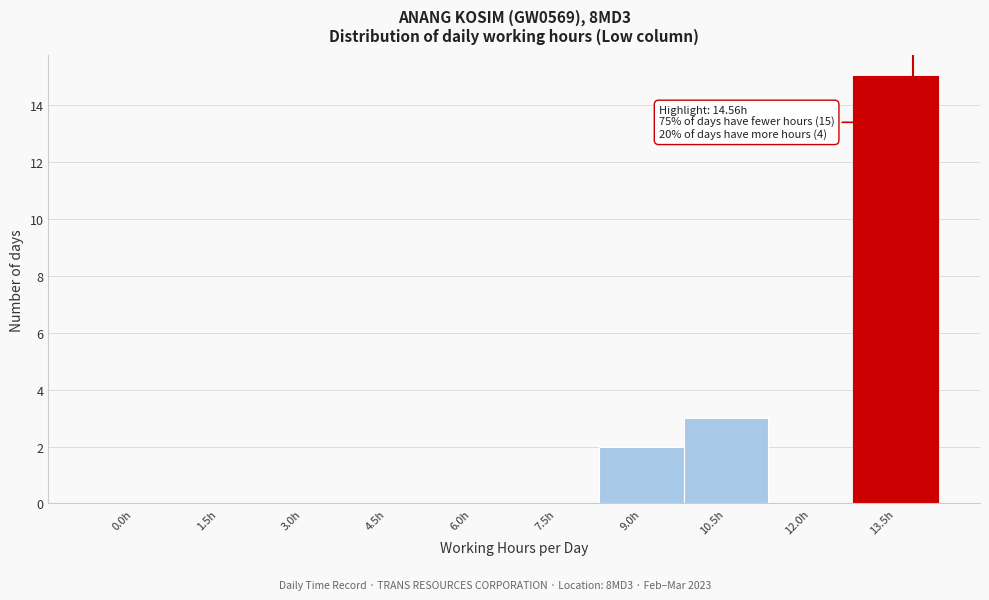

Reading left to right, what are all the values shown in this chart?

0.0h=0	1.5h=0	3.0h=0	4.5h=0	6.0h=0	7.5h=0	9.0h=2	10.5h=3	12.0h=0	13.5h=15